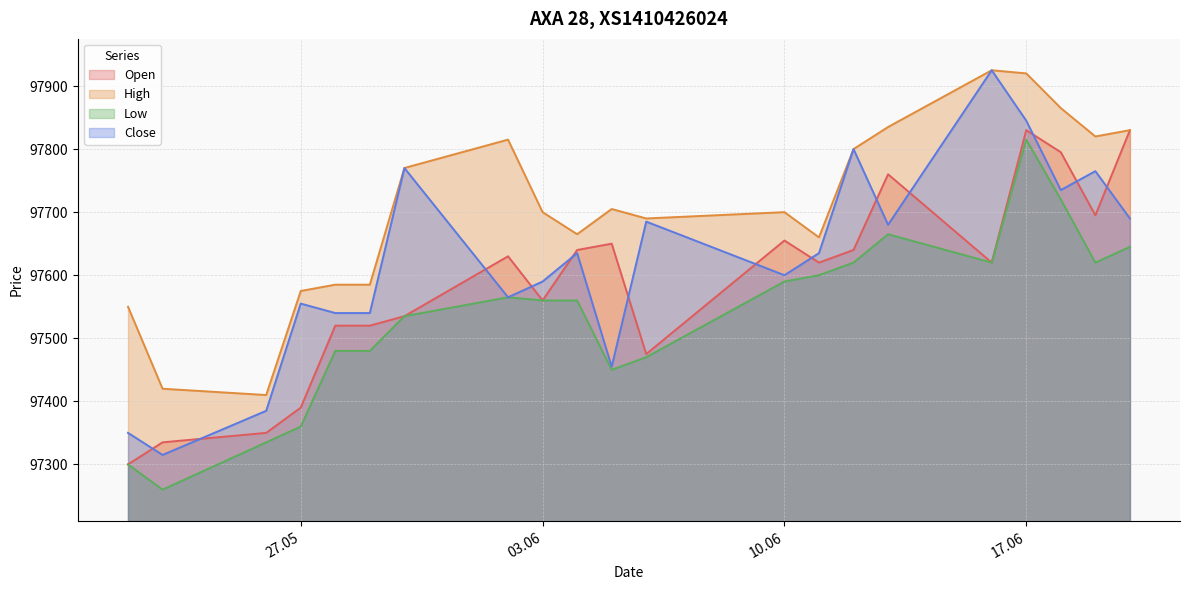

True or false: Close and Open cross at least once.

True